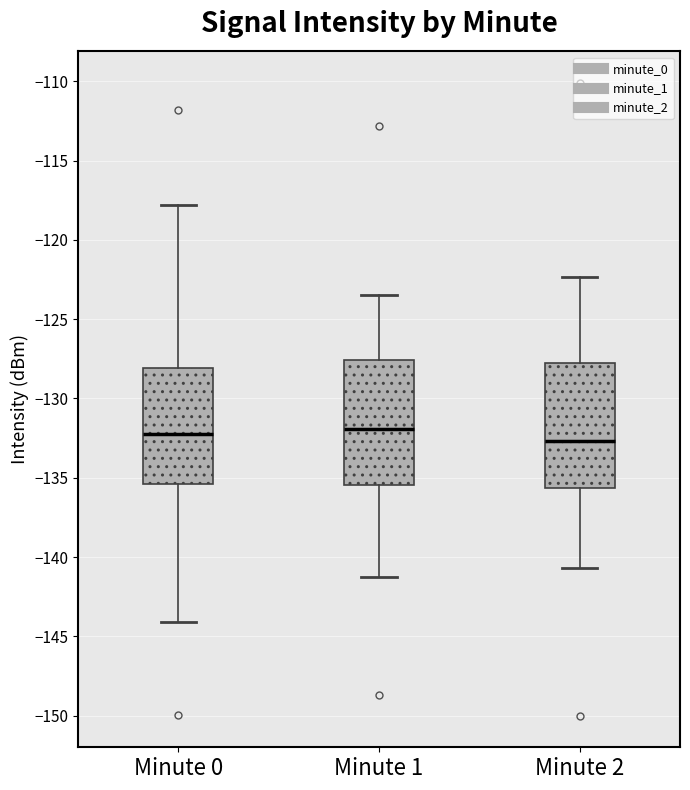

Where is the upper edge of the box for Minute 2 on the y-axis? The values are not printed on the chart, so give them approximately, as read against the axis.

-128.0